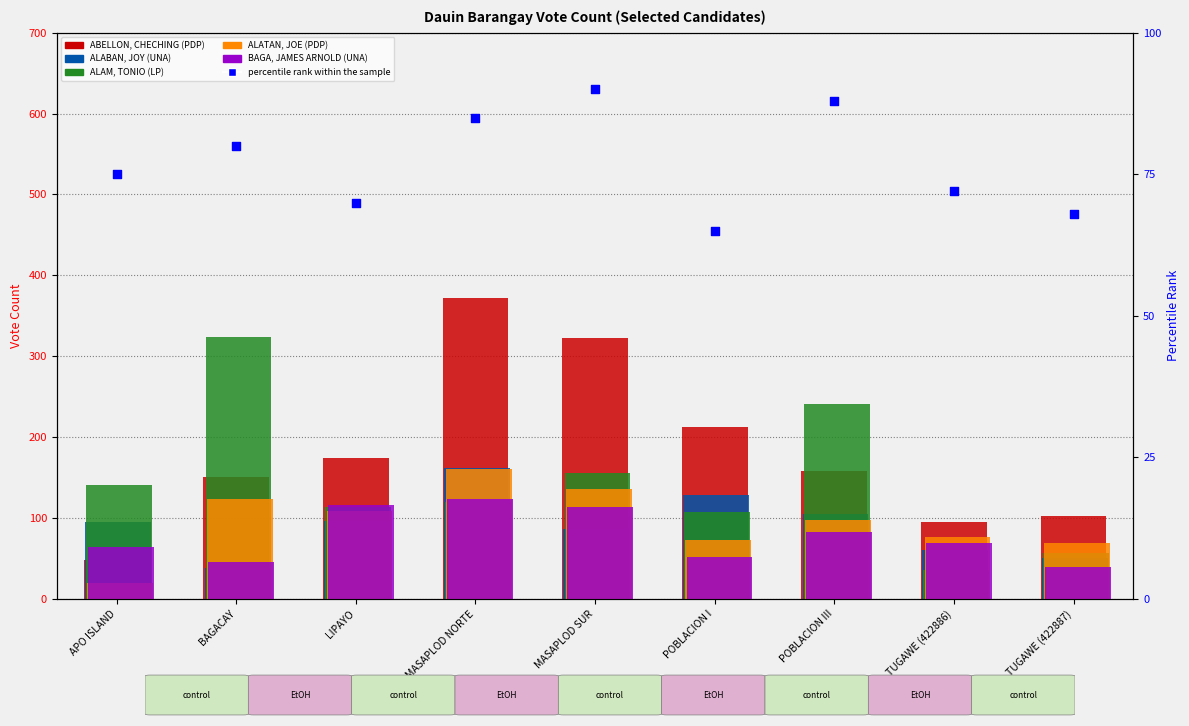

Which series has the largest total across all categories?

ABELLON, CHECHING (PDP)